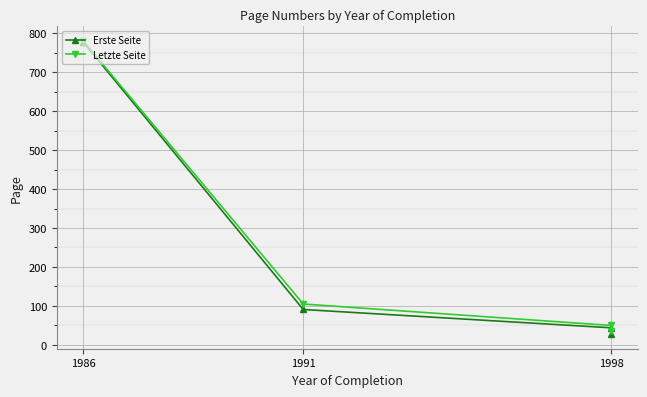

What is the label of the 1st point from the left?

1986